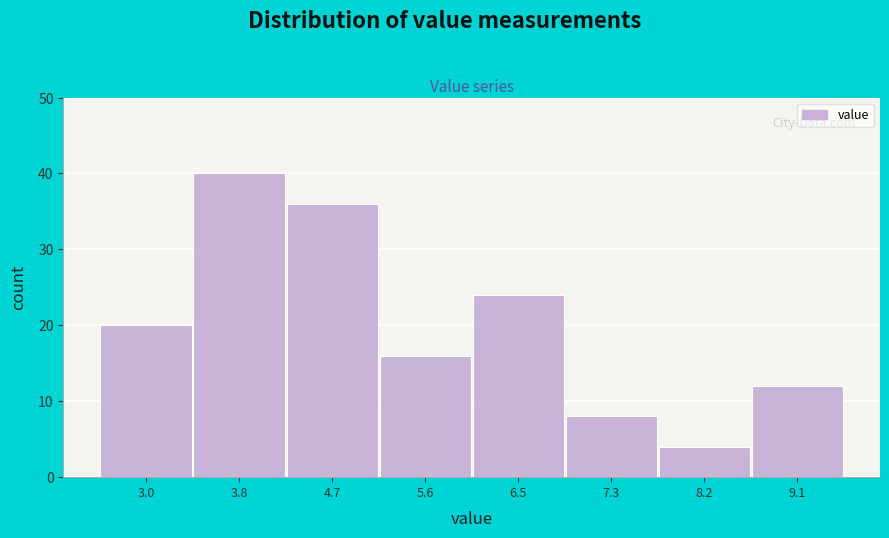

Reading left to right, list every bar in this chart as the range it spans on the x-axis followed by its height. Neither the bar edges nor the heights are printed on the chart, so give them approximately, as read against the axes.

2.5 to 3.4: 20
3.4 to 4.3: 40
4.3 to 5.2: 36
5.2 to 6.0: 16
6.0 to 6.9: 24
6.9 to 7.8: 8
7.8 to 8.7: 4
8.7 to 9.5: 12